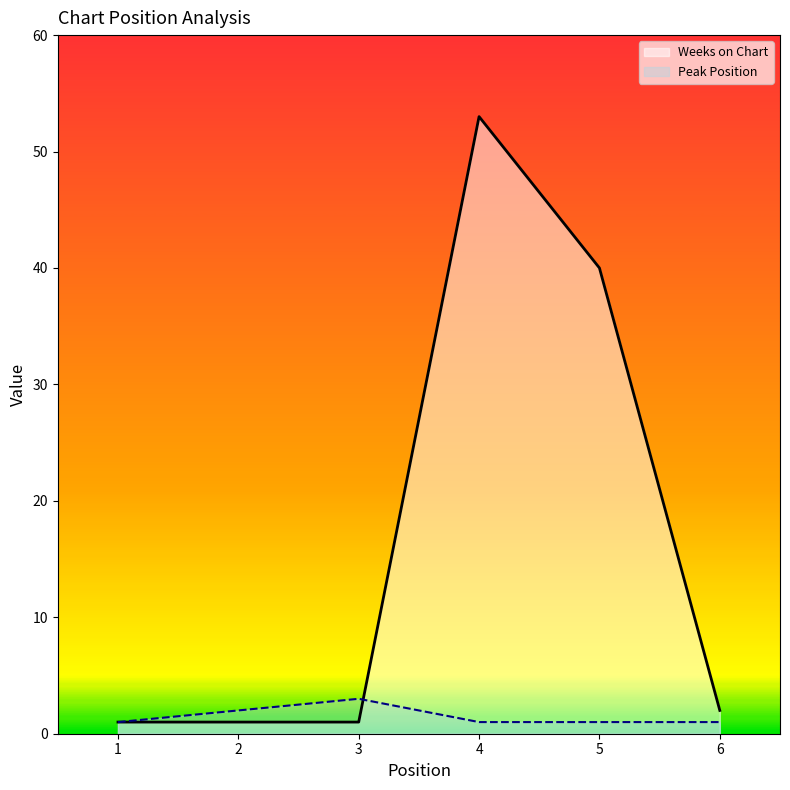

What is the average value of the Weeks on Chart series?

16